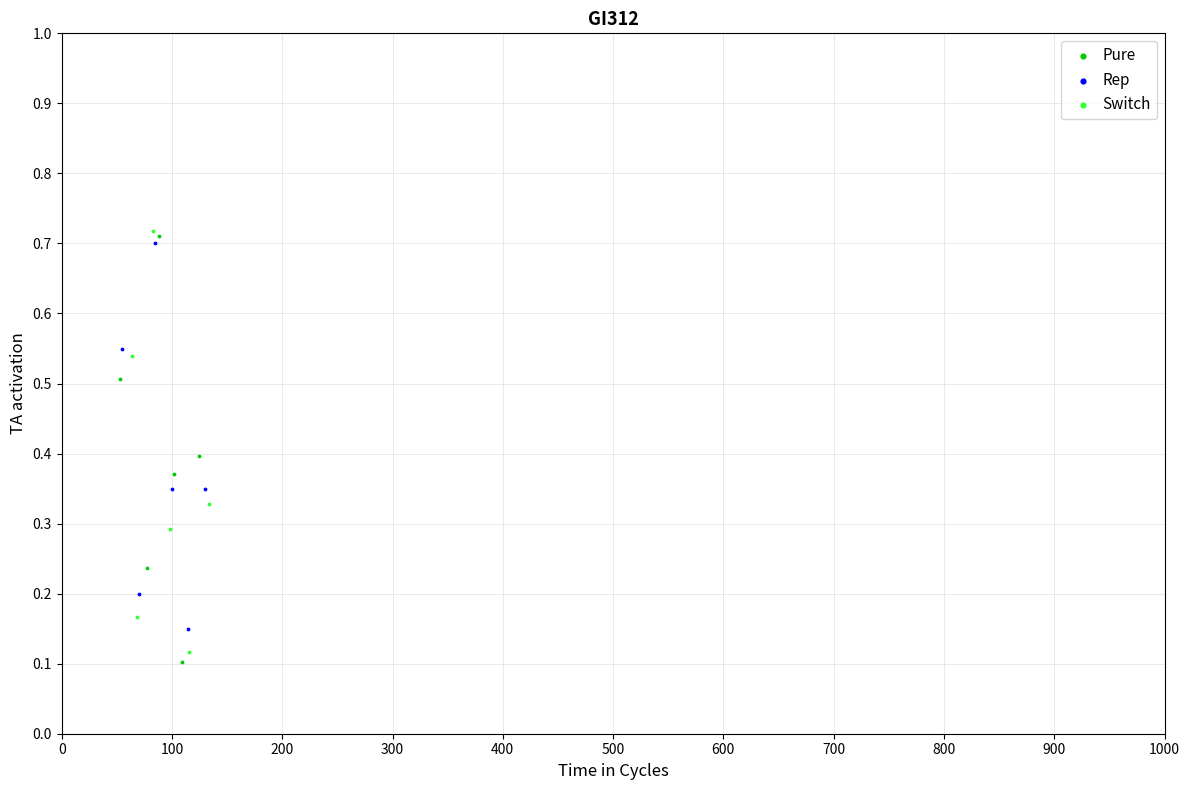

Which series has the largest Y range (max minus min)?

Pure